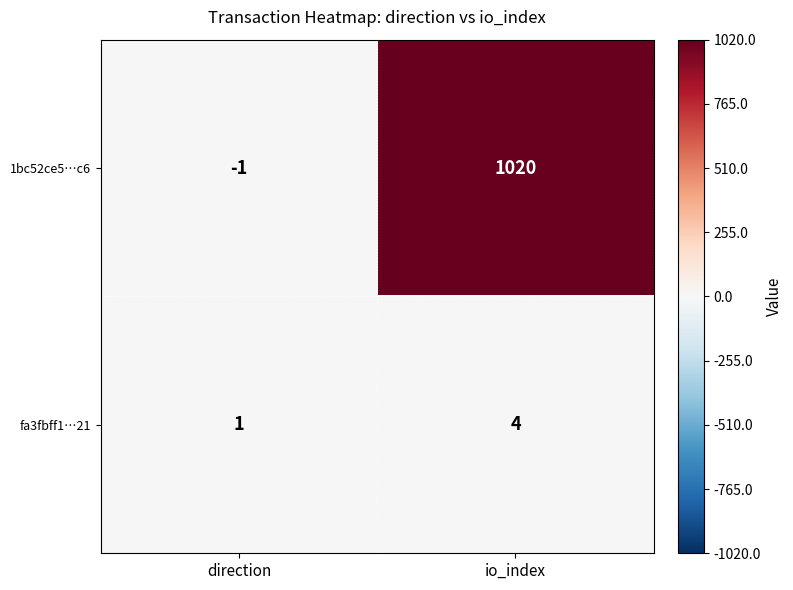

Which series has the widest spread of values?

1bc52ce5…c6